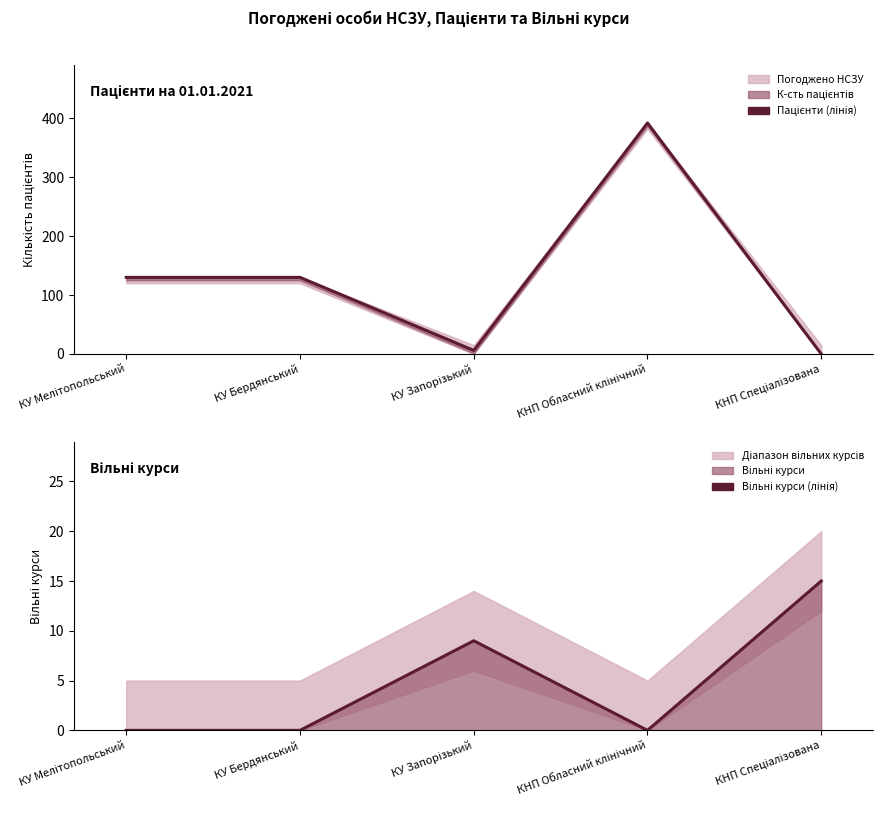

What is the average value of the Вільні курси (лінія) series?

5